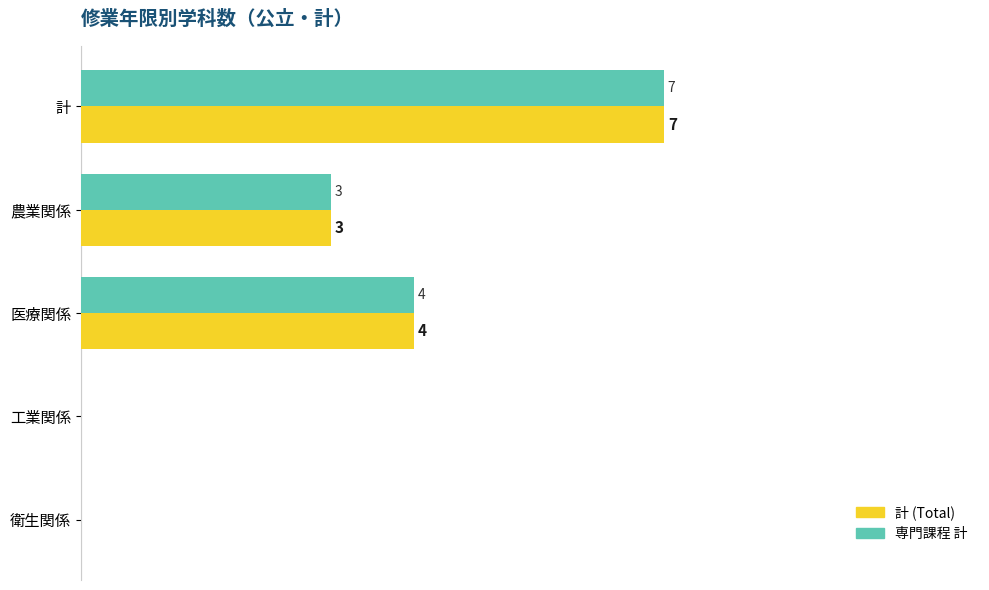

At which category is the sum across all series the highest?

計